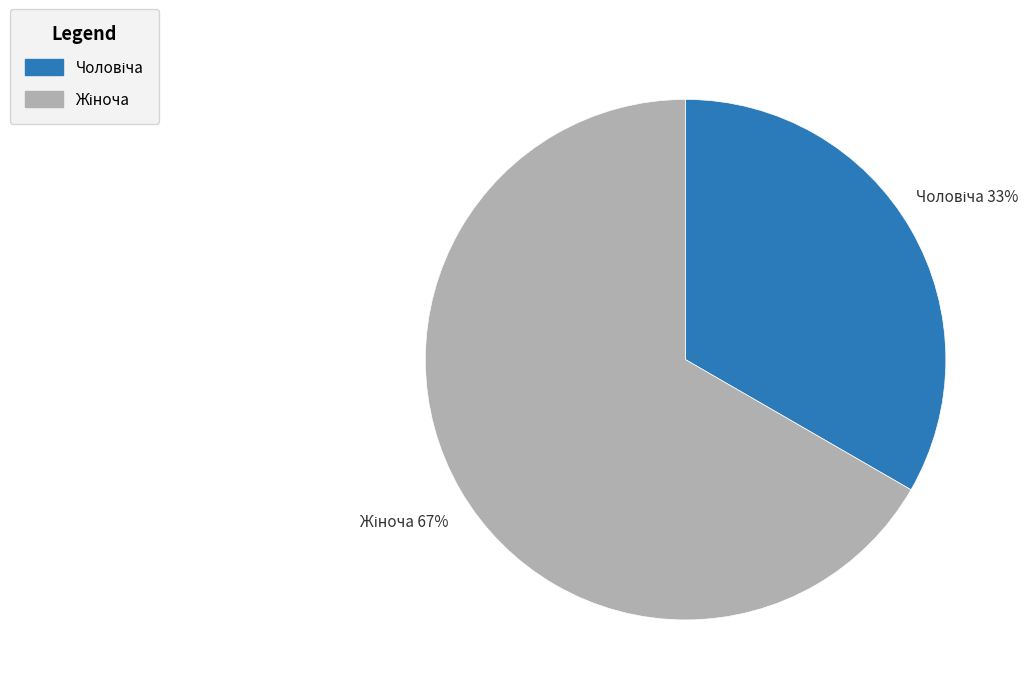

Is there a majority slice in this chart?

Yes